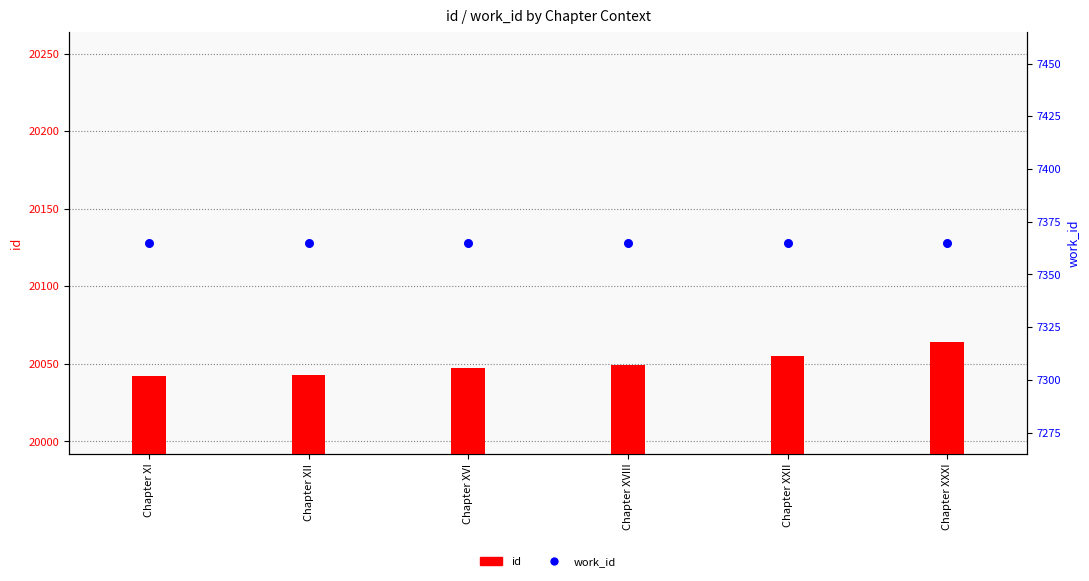

At how many categories does at least one series exceed 13514?

6